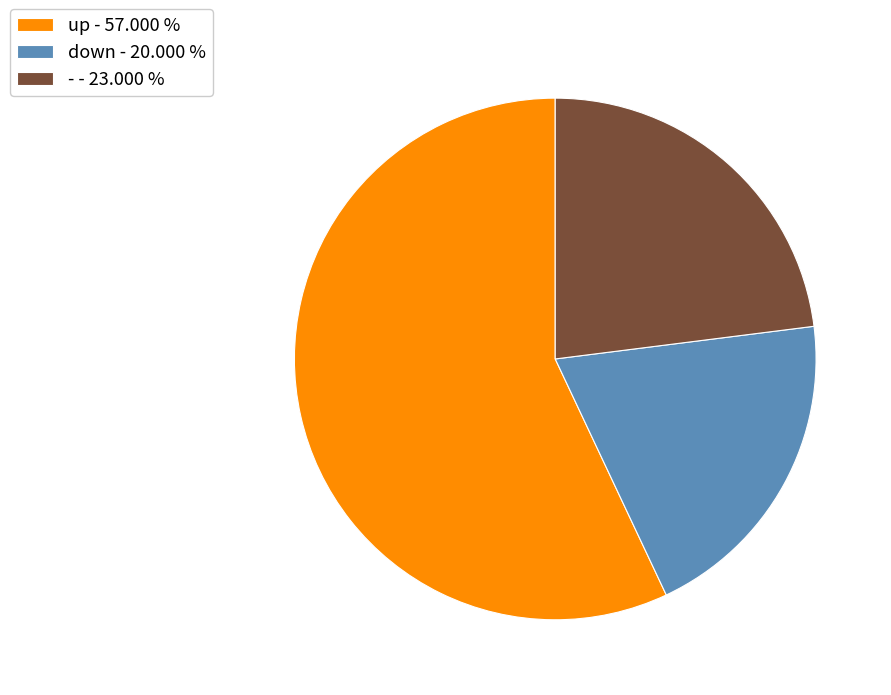

Do down and up together represent more than half of the pie?

Yes